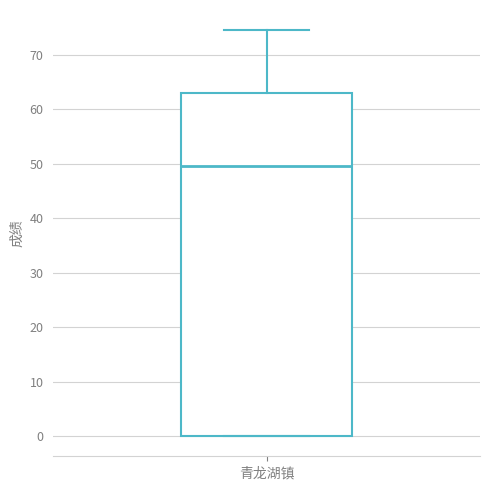

Where does the upper whisker of the box for 青龙湖镇 end on the y-axis? The values are not printed on the chart, so give them approximately, as read against the axis.

75